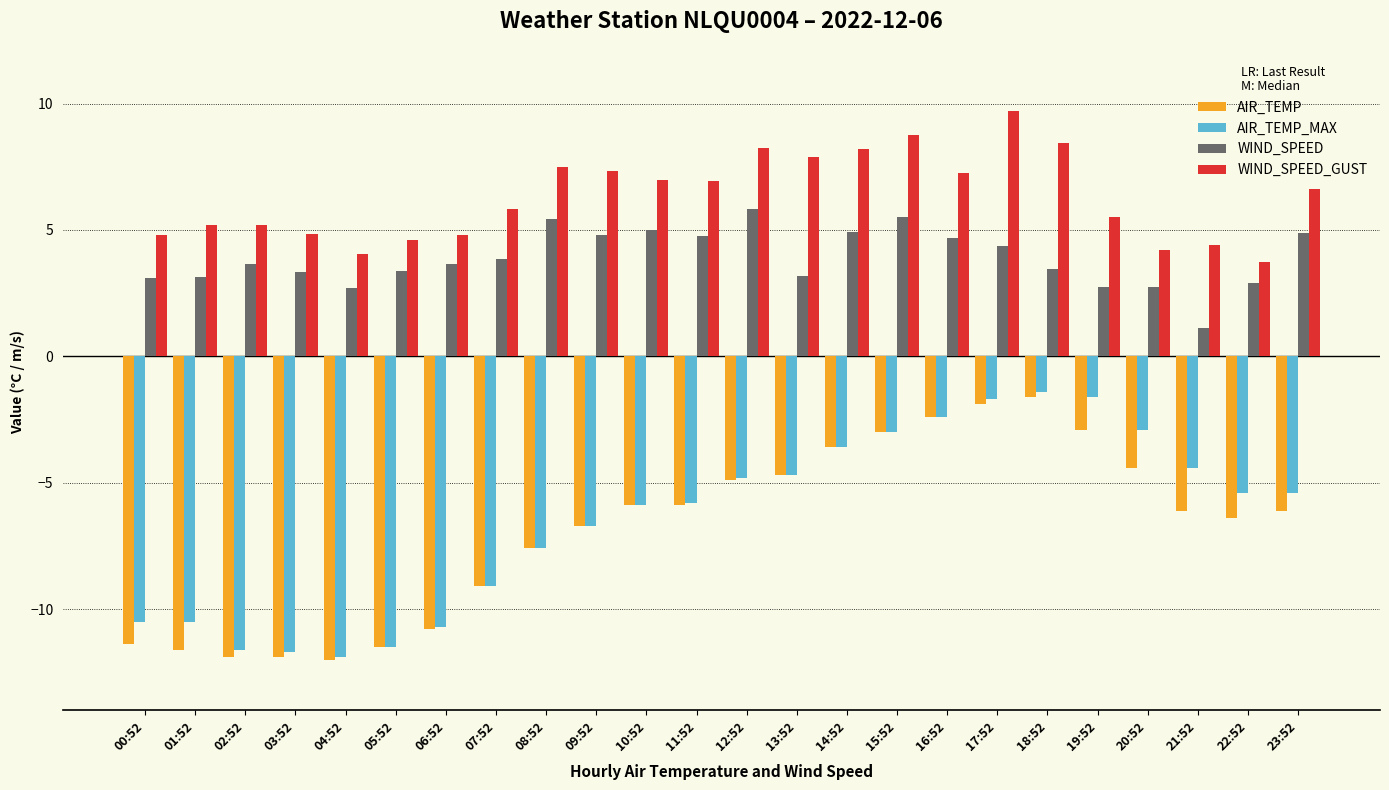

Between 09:52 and 12:52, which series saw the biggest shift?

AIR_TEMP_MAX